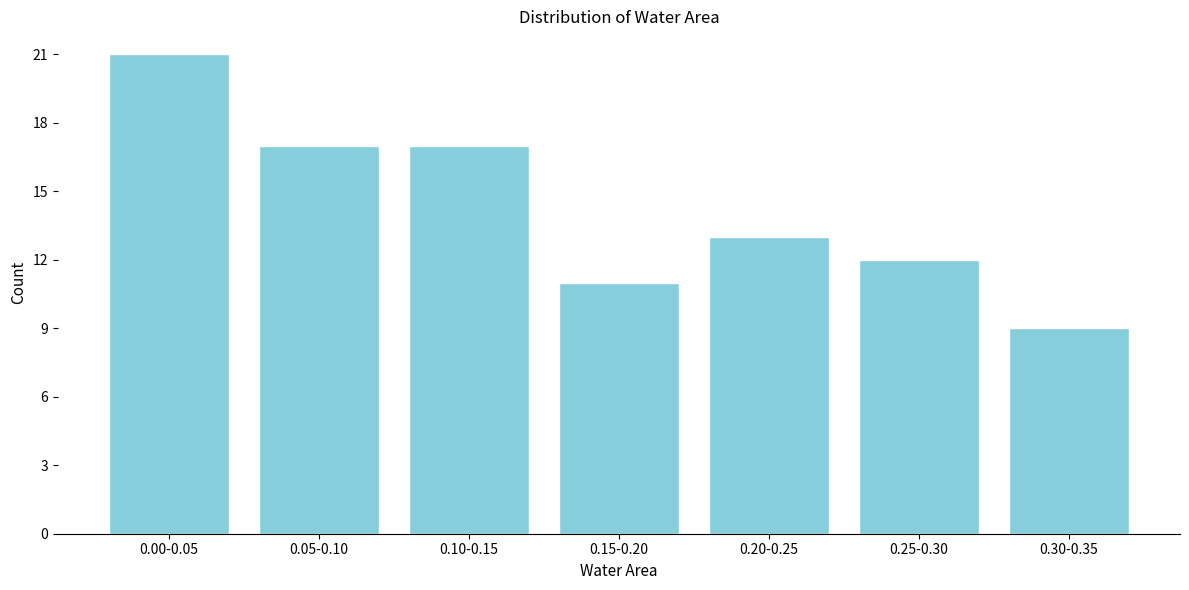

Reading right to left, what are all the values shown in this chart?

0.30-0.35=9	0.25-0.30=12	0.20-0.25=13	0.15-0.20=11	0.10-0.15=17	0.05-0.10=17	0.00-0.05=21